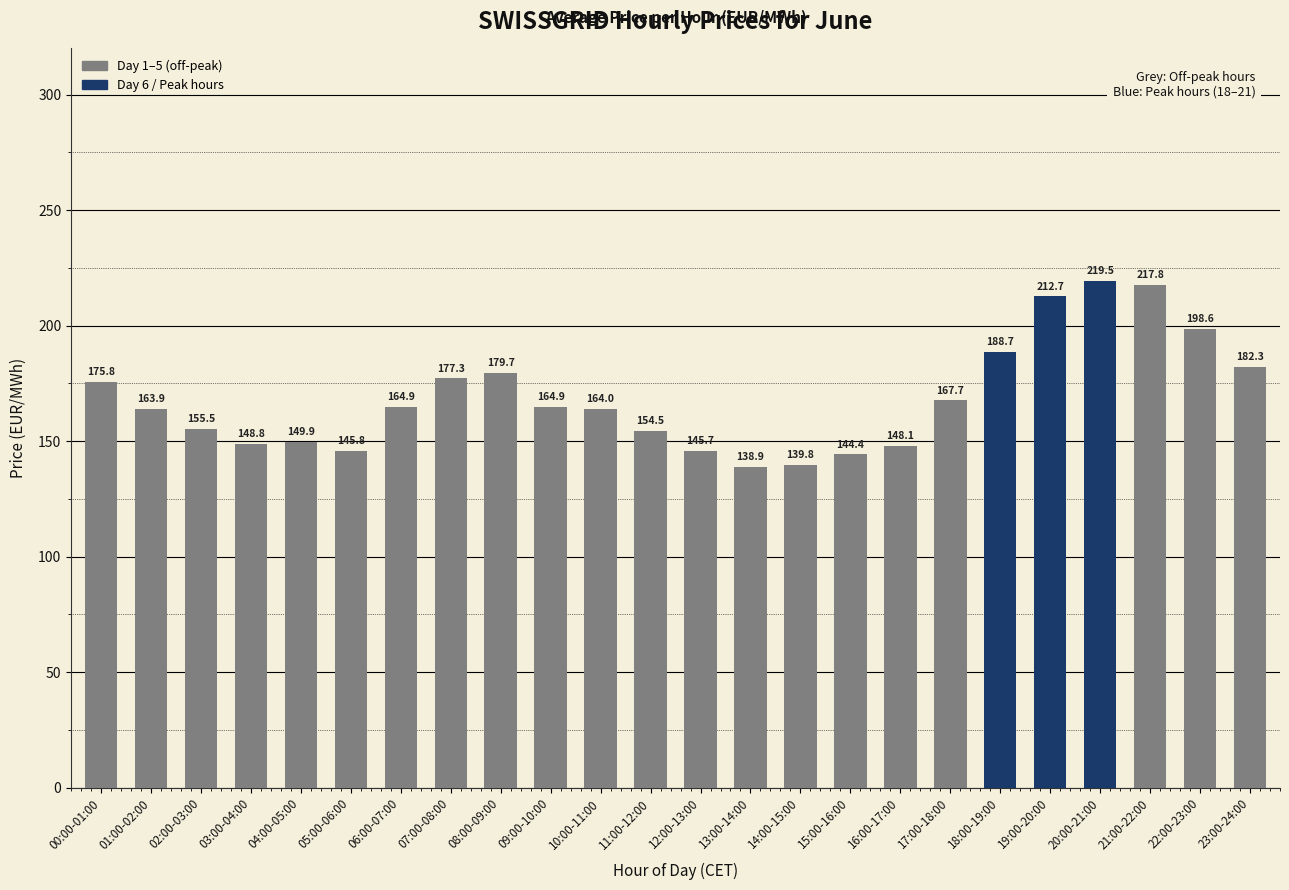

What is the difference between the maximum and minimum values?

80.6